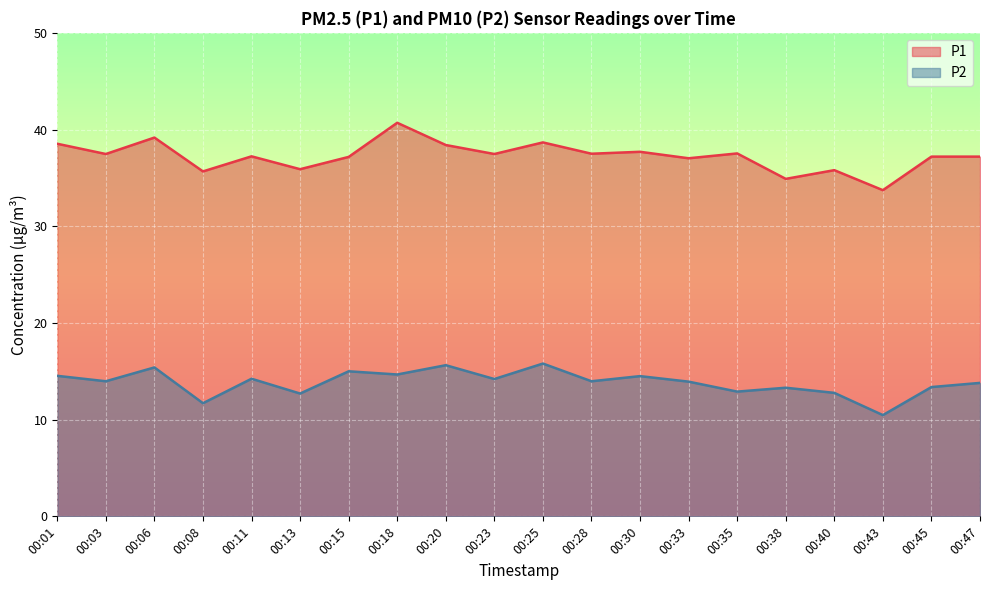

At which label does P1 first exceed 37?

00:01